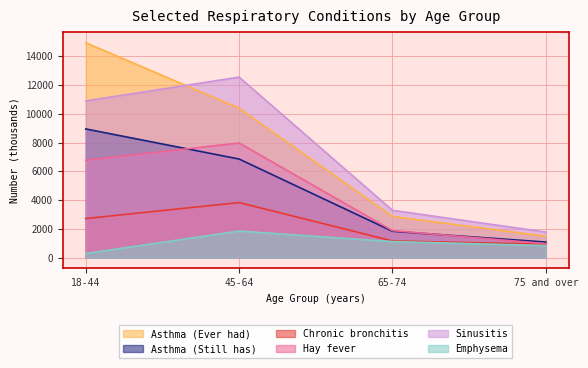

What is the label of the 4th point from the left?

75 and over